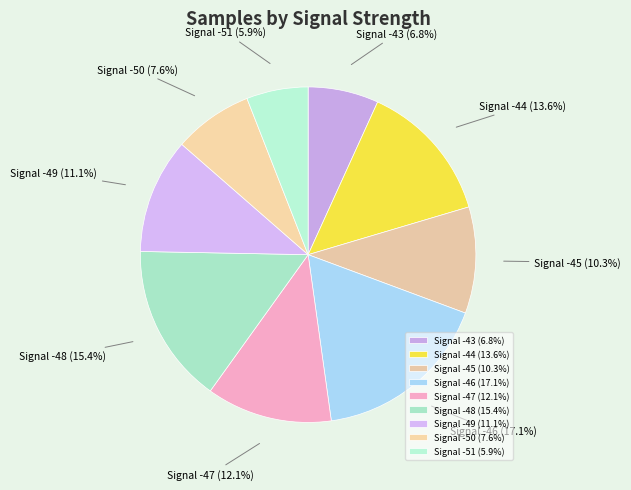

Does any single category account for the majority?

No